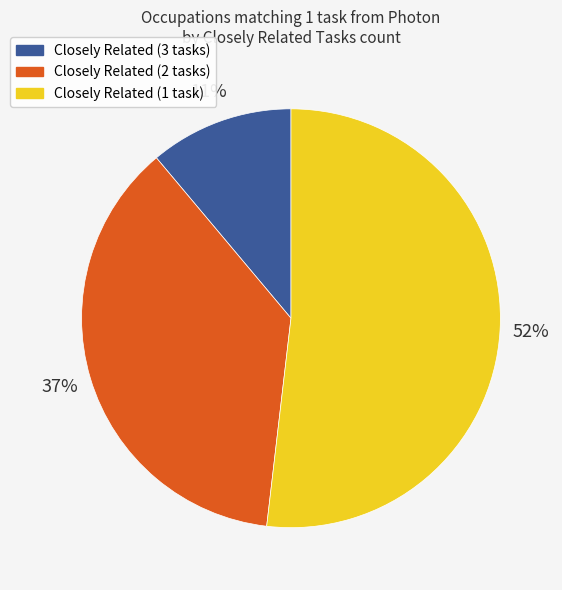

Is there a majority slice in this chart?

Yes